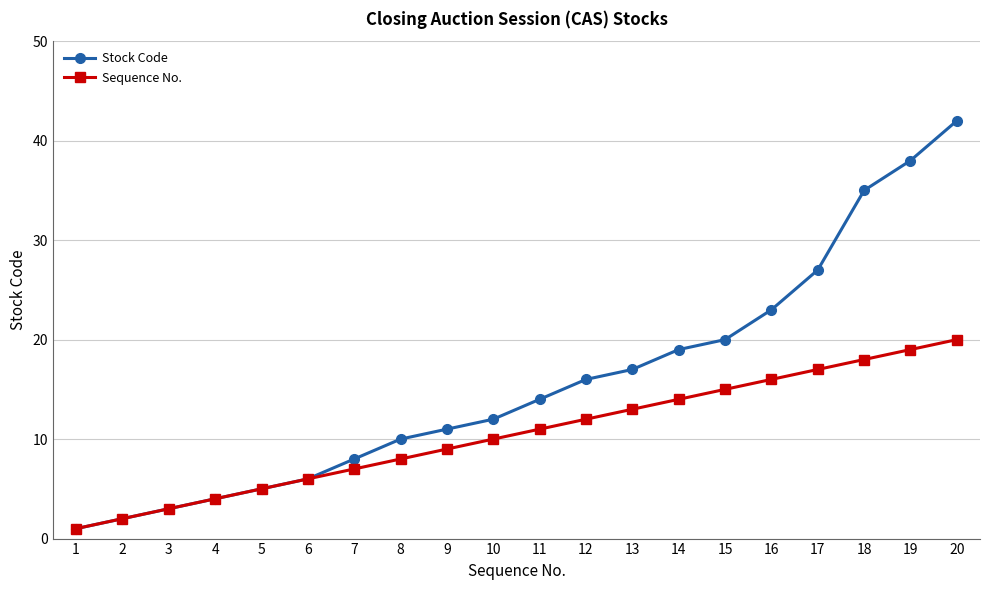

What is the value of the Stock Code point at the 2nd from the left?

2